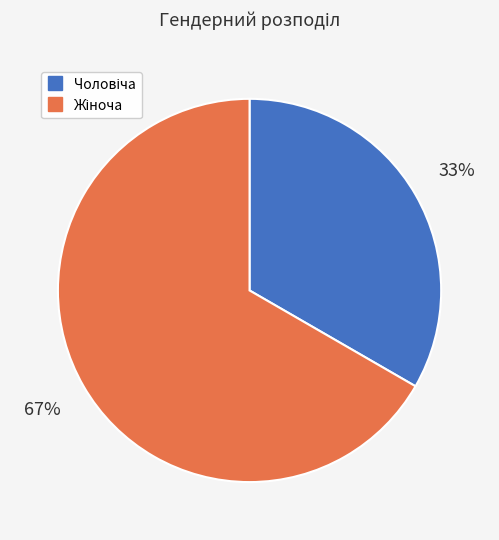

To the nearest percent, what is the average slice percentage?

50%